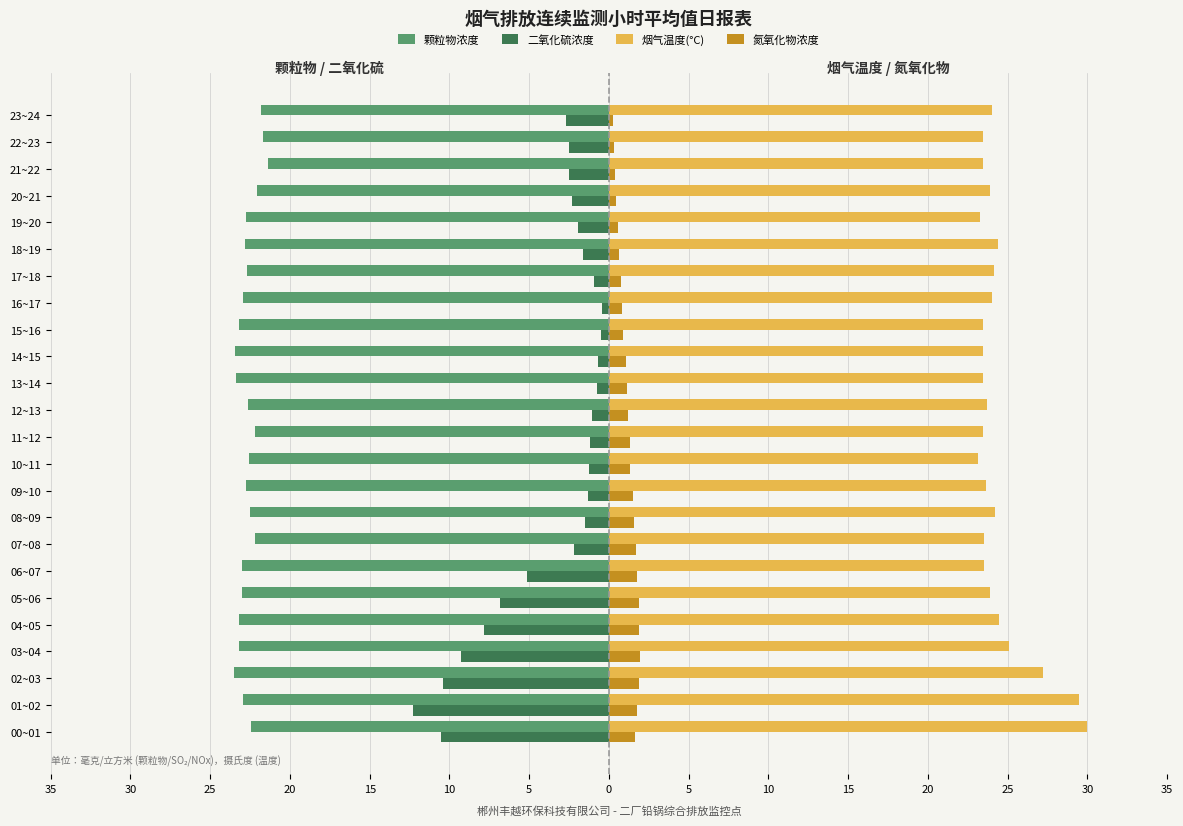

What is the sum of all 颗粒物浓度 values?

-544.4